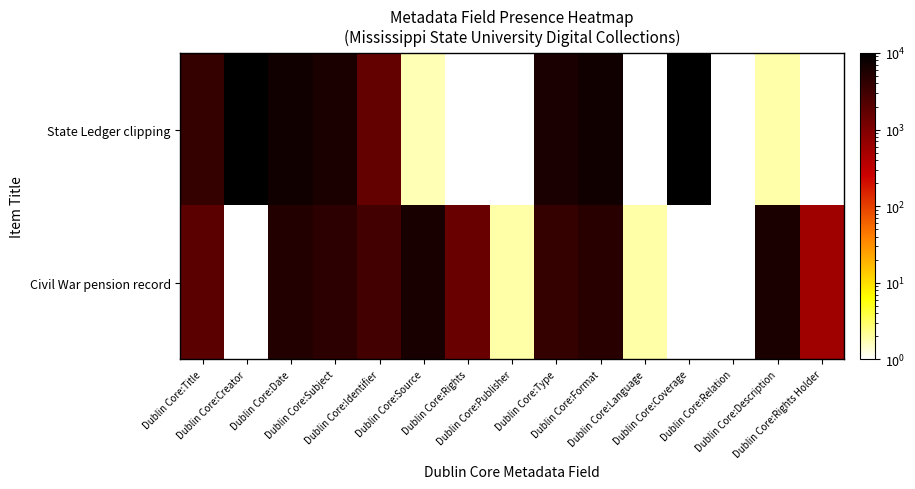

How many series are shown in this chart?

2